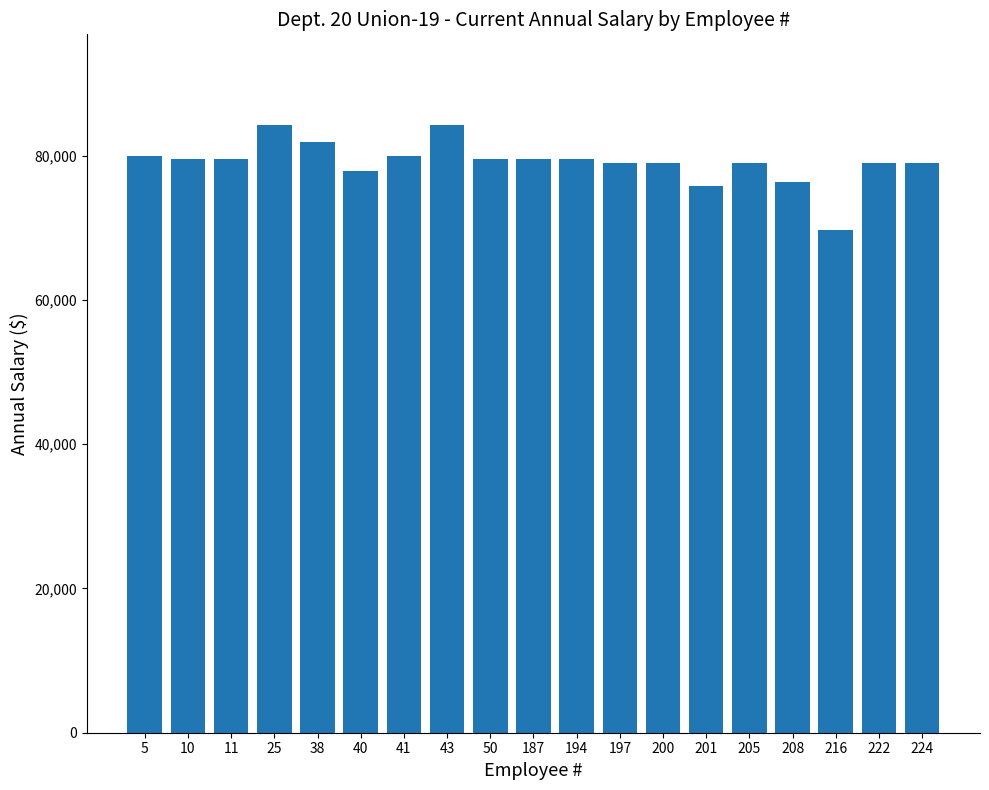

Count the number of categories in the chart.

19